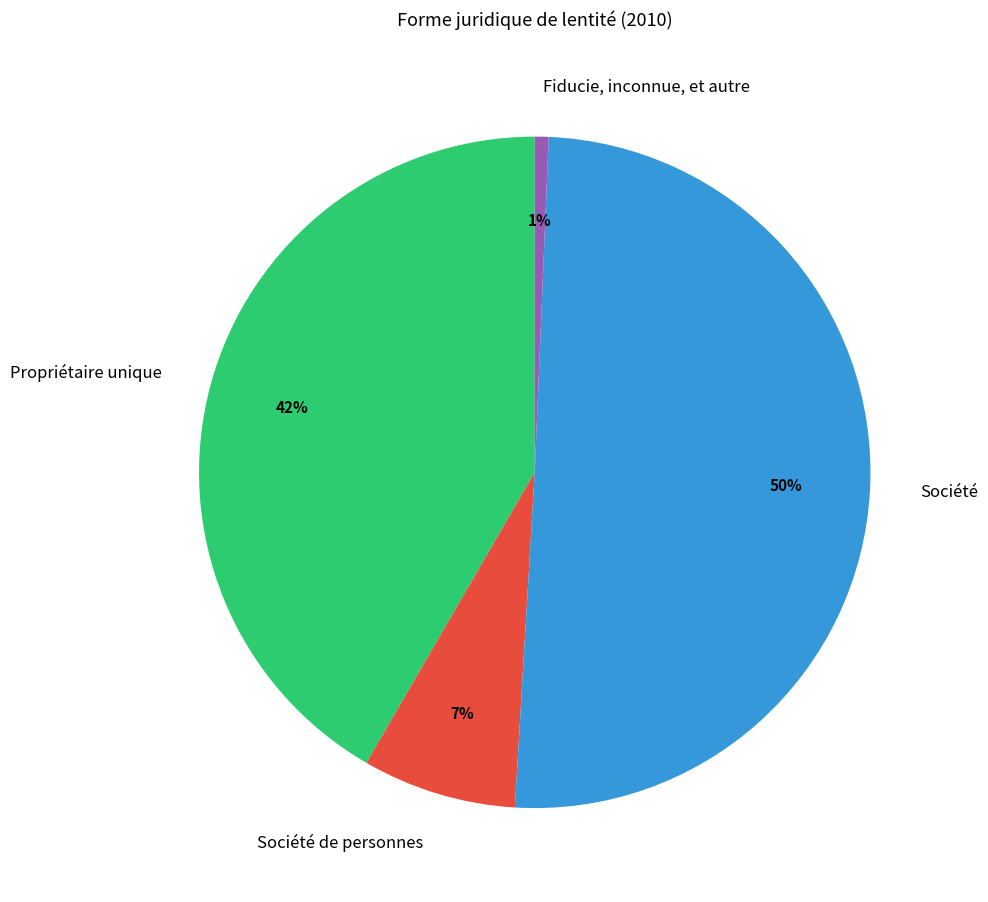

How many segments does this pie chart have?

4